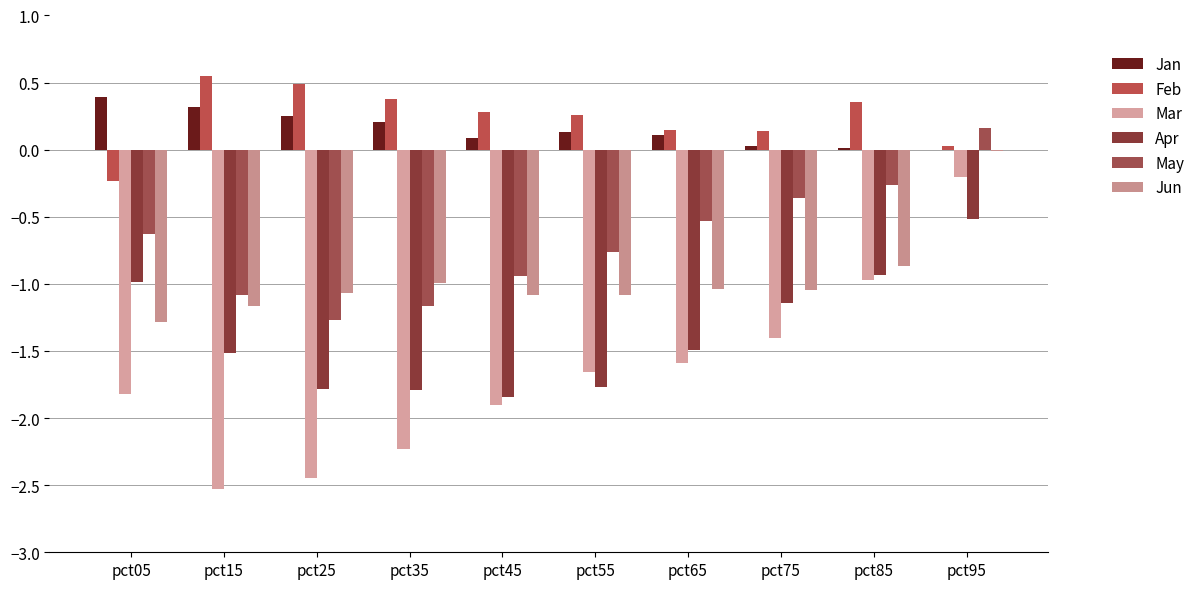

List the series in order of their peak value, lowest first.

Apr, Mar, Jun, May, Jan, Feb